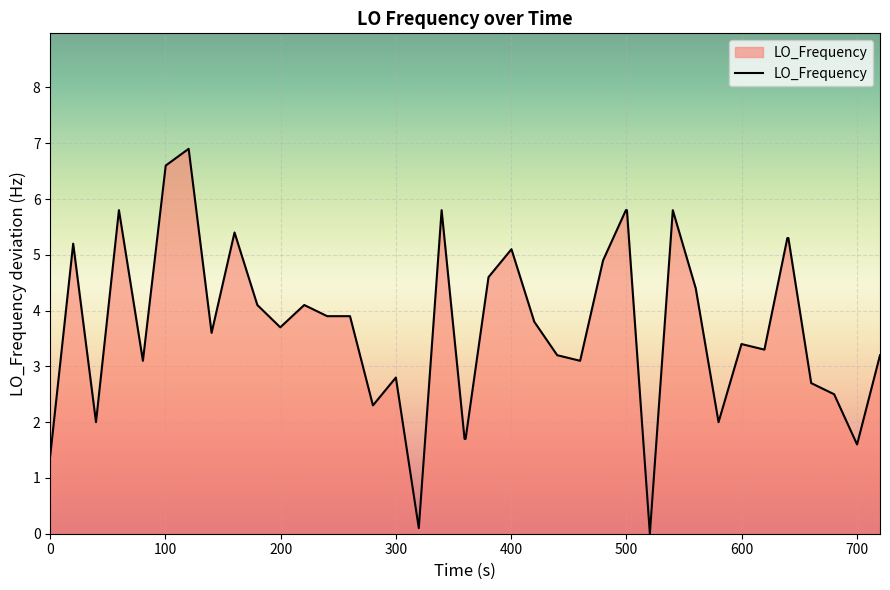

What is the difference between the maximum and minimum values?

6.9